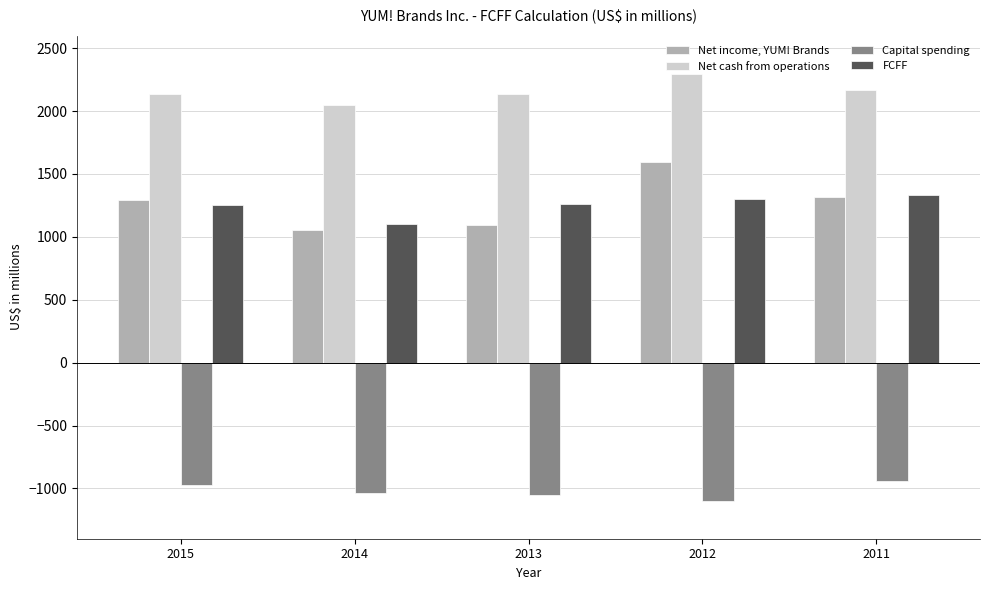

At which label does Capital spending reach its minimum?

2012